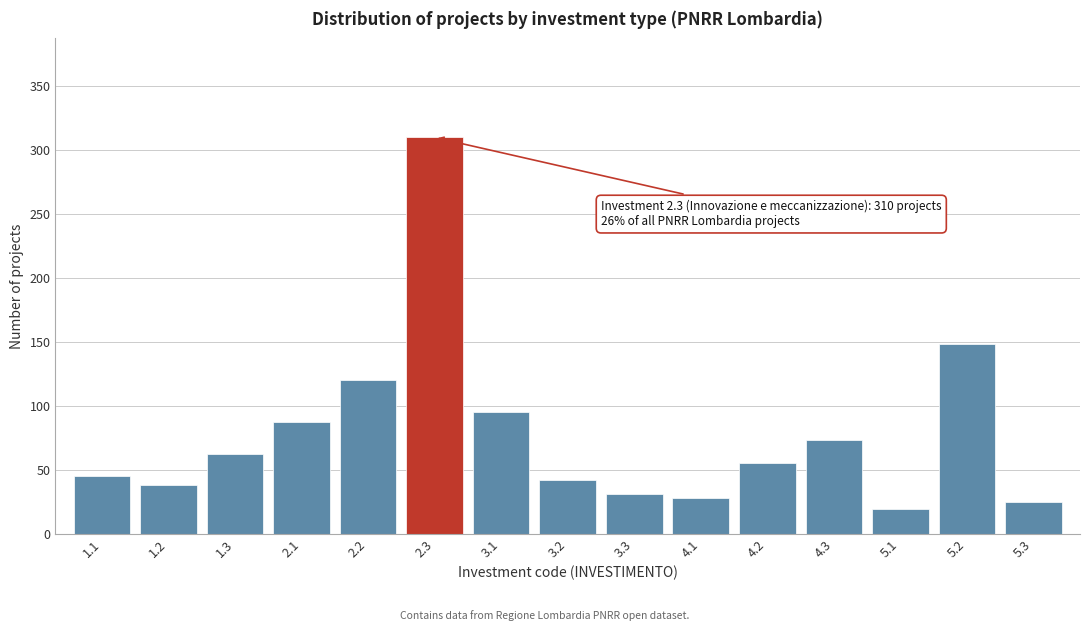

Reading left to right, transcribe all the data shown in this chart.

1.1=45	1.2=38	1.3=62	2.1=87	2.2=120	2.3=310	3.1=95	3.2=42	3.3=31	4.1=28	4.2=55	4.3=73	5.1=19	5.2=148	5.3=25